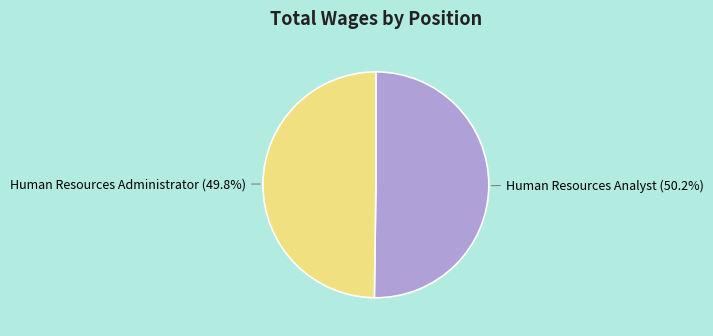

How many slices are in this pie chart?

2